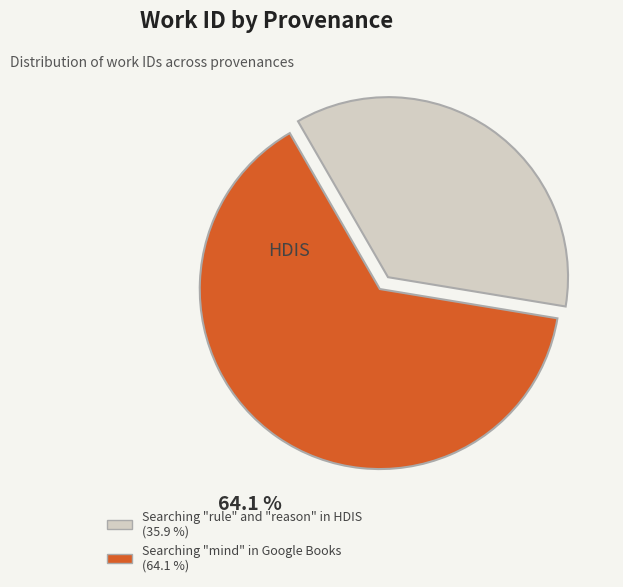

Do Searching "mind" in Google Books and Searching "rule" and "reason" in HDIS together represent more than half of the pie?

Yes